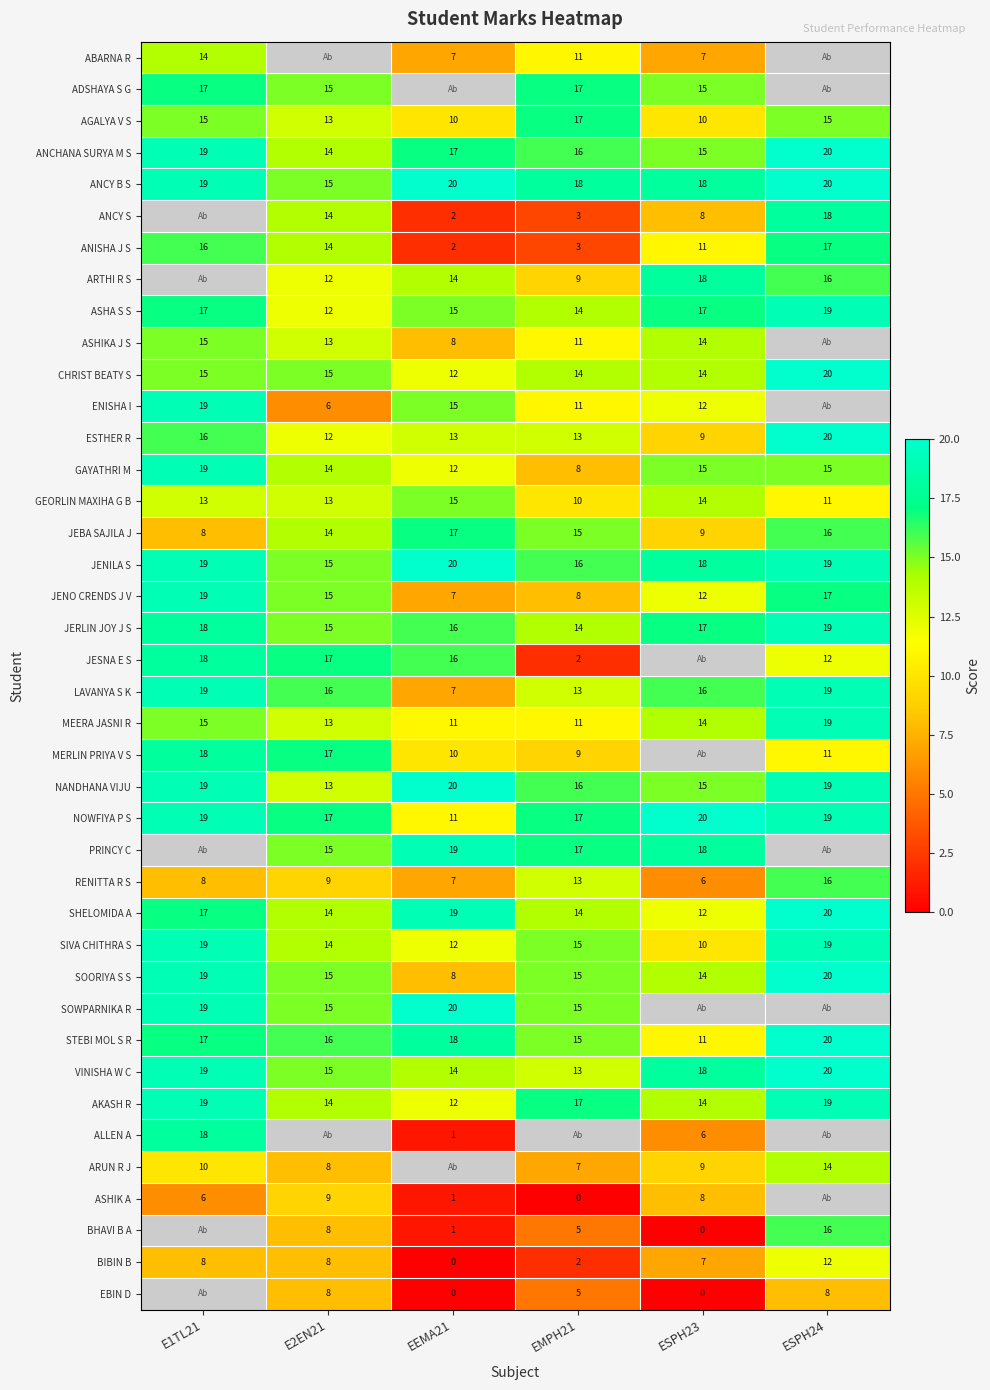

Is it true that SIVA CHITHRA S equals 19 at E1TL21?

True